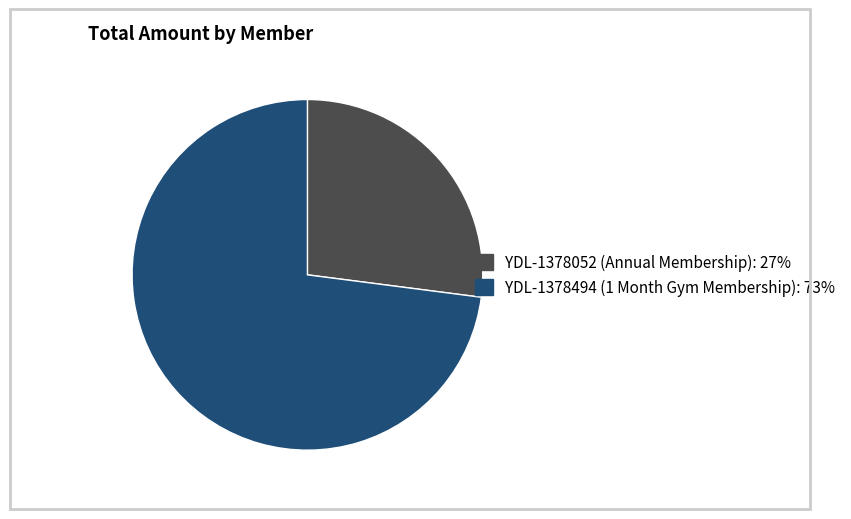

Is it true that YDL-1378052 (Annual Membership) is 20% of the pie?

False